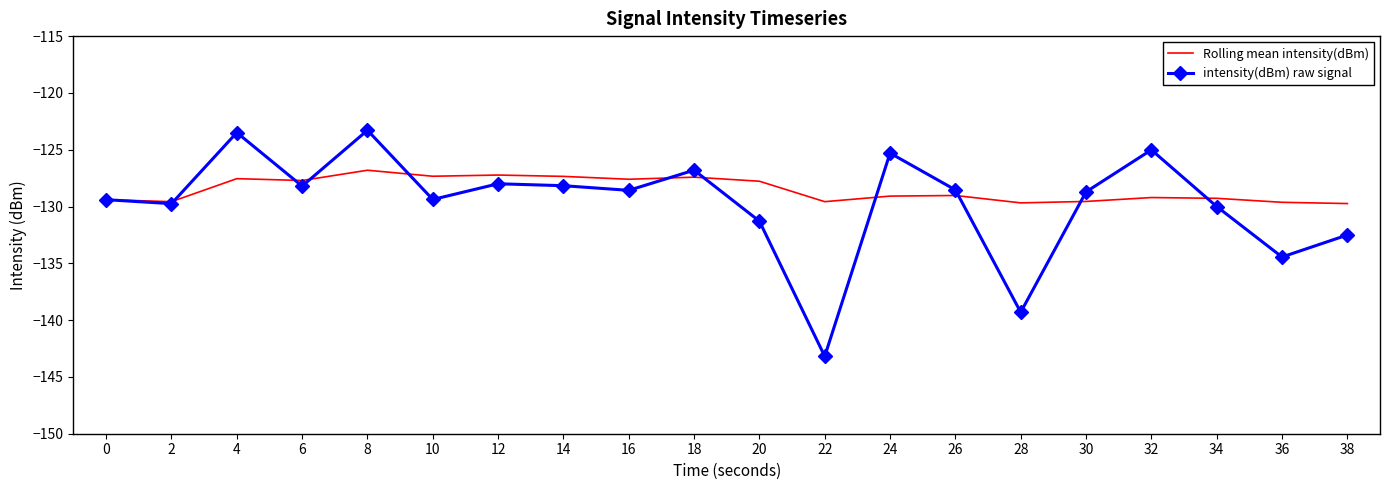

Rank the series at 8 from highest to lowest value.

intensity(dBm) raw signal, Rolling mean intensity(dBm)